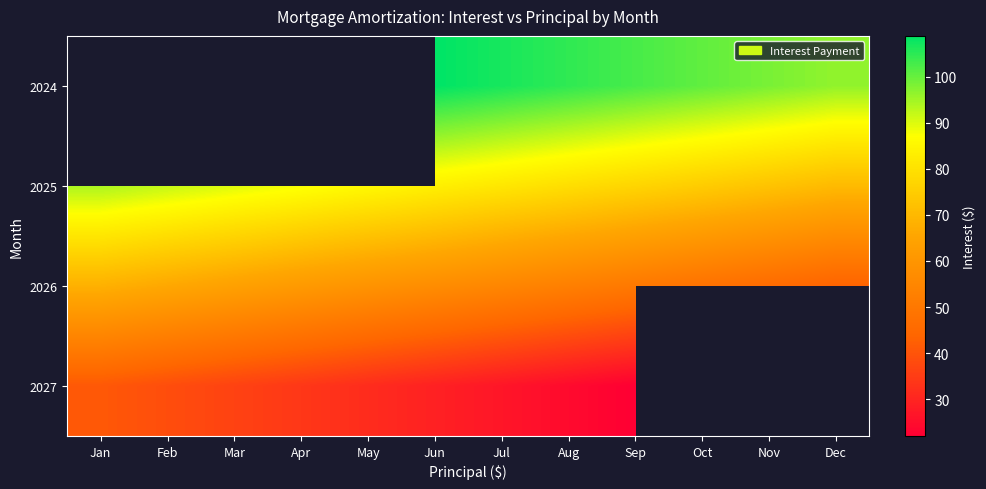

List the series in order of their peak value, lowest first.

2027, 2026, 2024, 2025